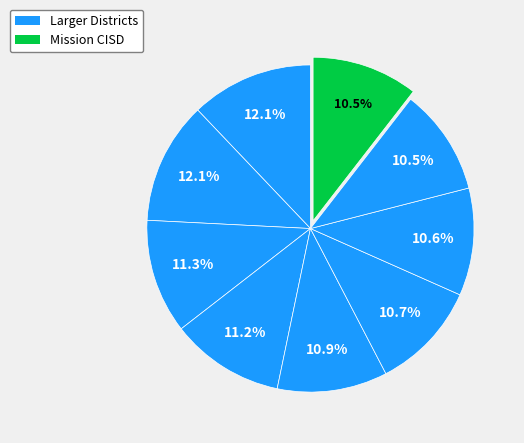

To the nearest percent, what is the difference between the largest and smallest slice percentages?

2%